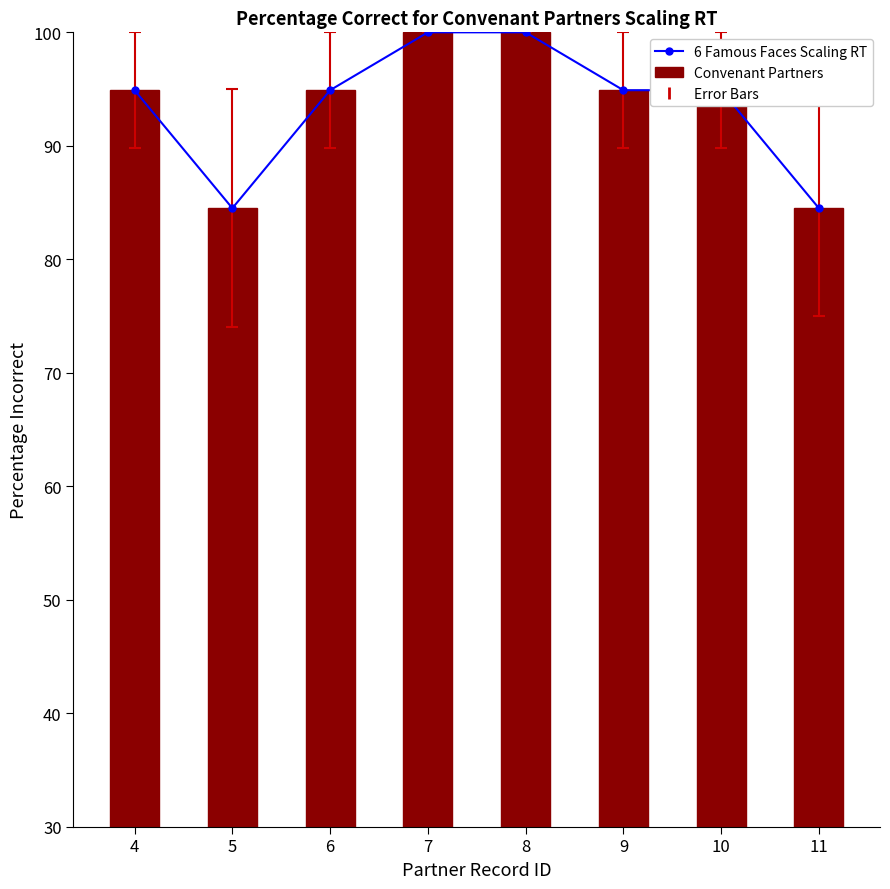

What is the difference between the maximum and minimum values in the Convenant Partners series?

15.5